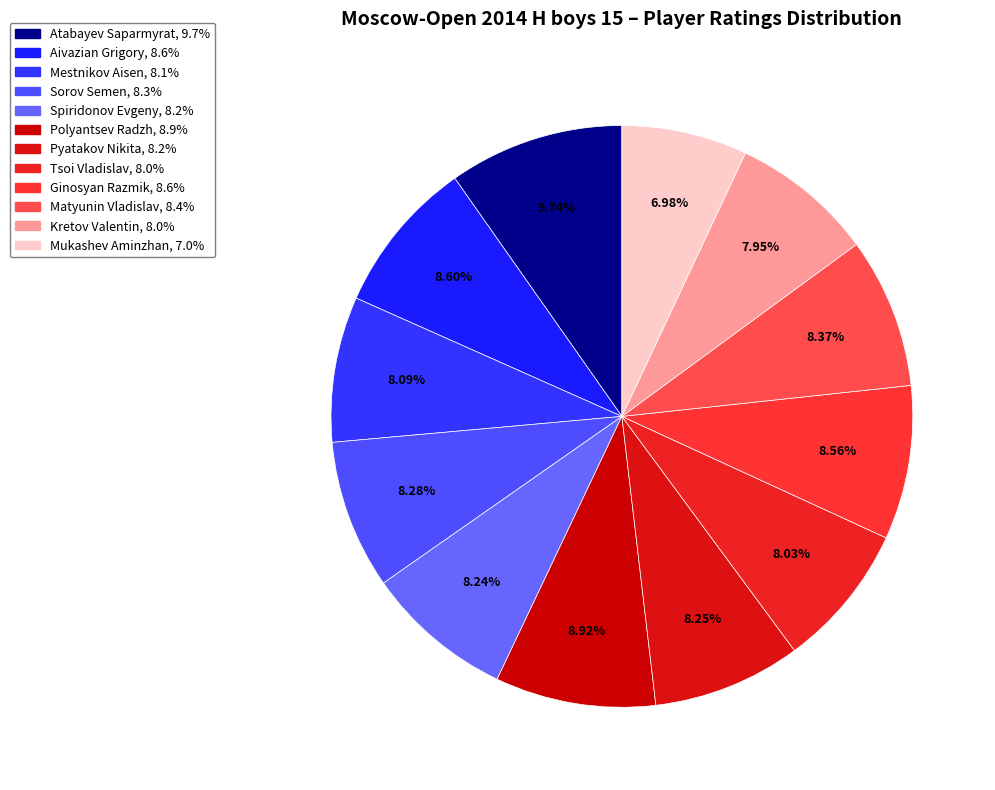

Count the number of slices in the pie.

12